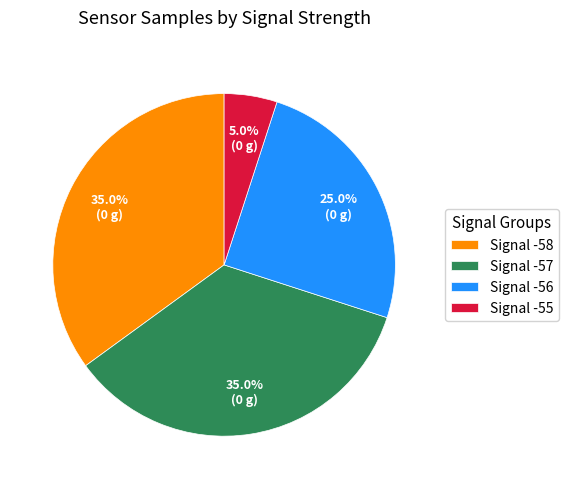

To the nearest percent, what portion does Signal -57 represent?

35%